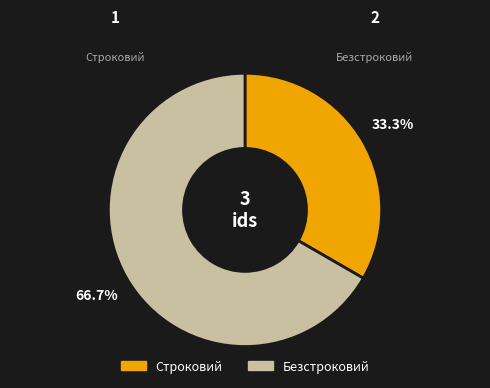

Count the number of slices in the pie.

2